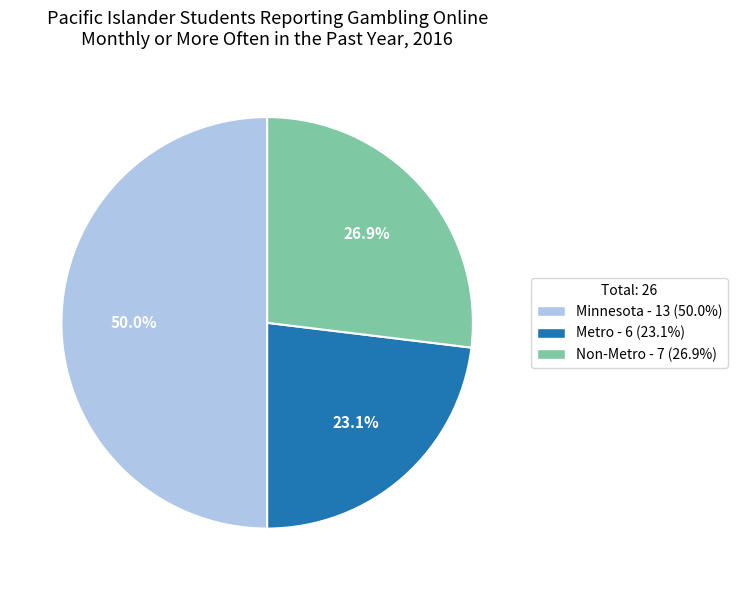

True or false: Metro accounts for 13% of the total.

False